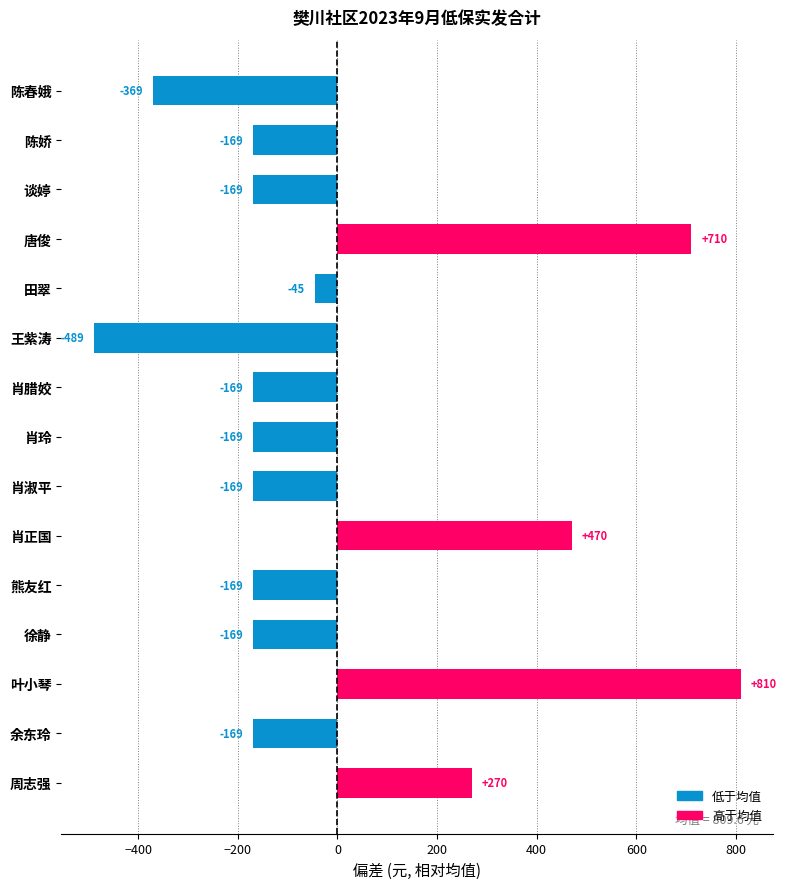

What is the change in value from 肖玲 to 周志强?

+440.0